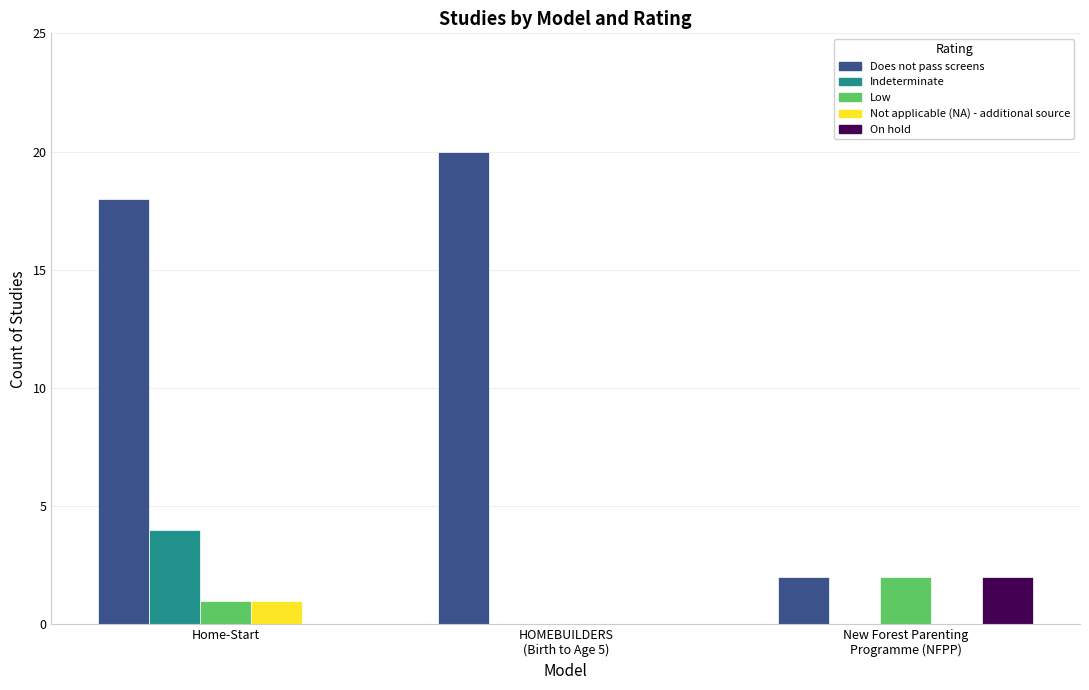

Does the chart contain stacked bars?

No